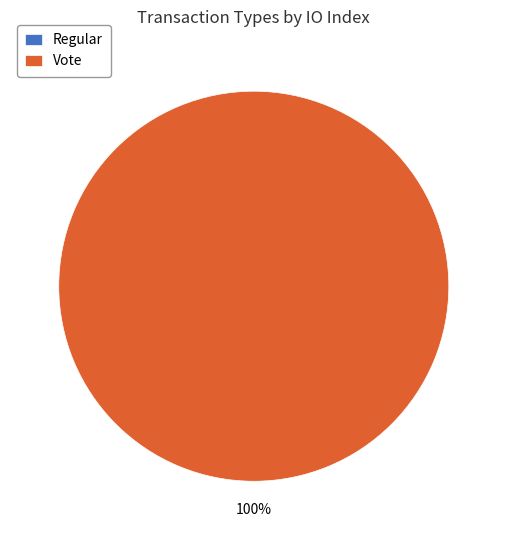

What percentage is NOT represented by Regular?

100.0%